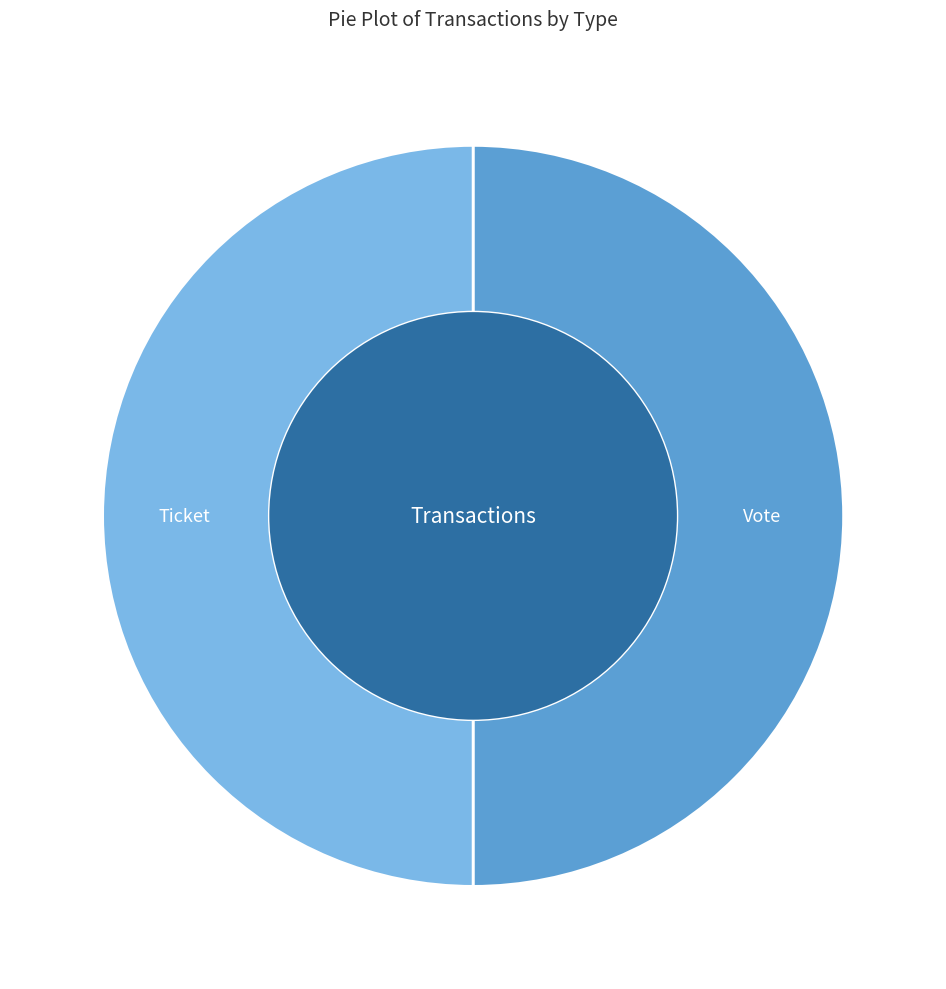

Is it true that Vote is 50% of the pie?

True